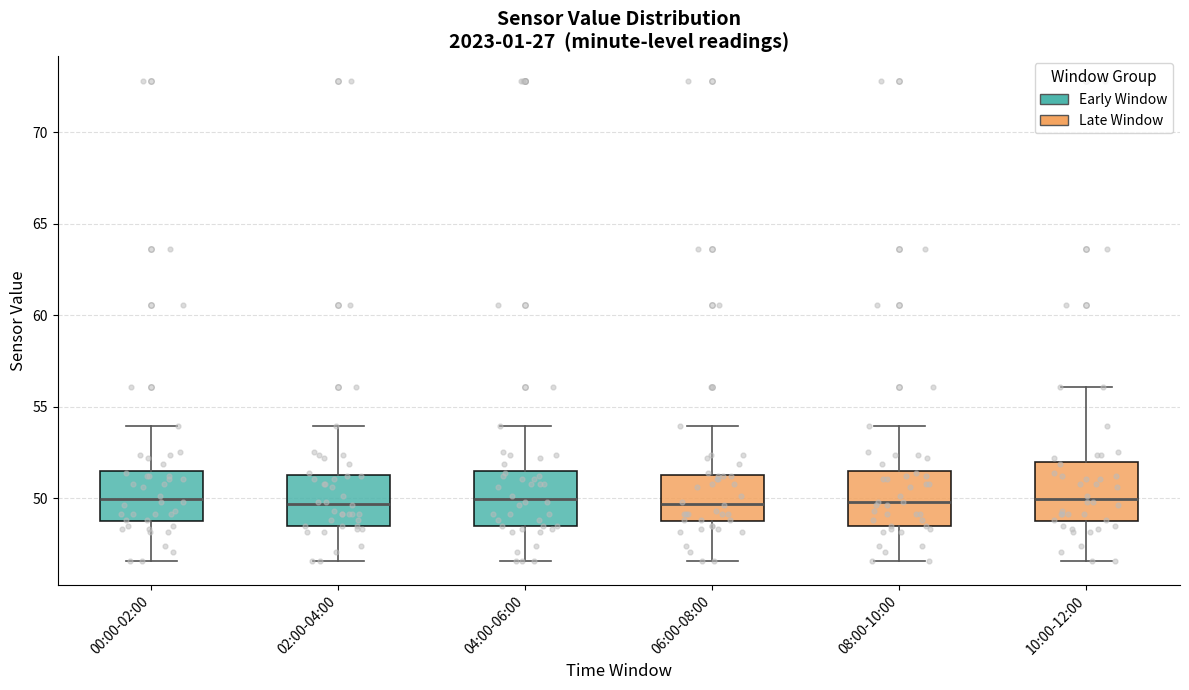

Reading left to right, transcribe this box plot: for each box, give where its median line is, the range the box spans, and where its two whiskers end, as read against the y-axis. The values are not printed on the chart, so give them approximately, as read against the axis.

00:00-02:00: median 50.0, box 48.5 to 51.5, whiskers 46.5 to 54.0
02:00-04:00: median 49.5, box 48.5 to 51.5, whiskers 46.5 to 54.0
04:00-06:00: median 50.0, box 48.5 to 51.5, whiskers 46.5 to 54.0
06:00-08:00: median 49.5, box 48.5 to 51.5, whiskers 46.5 to 54.0
08:00-10:00: median 50.0, box 48.5 to 51.5, whiskers 46.5 to 54.0
10:00-12:00: median 50.0, box 48.5 to 52.0, whiskers 46.5 to 56.0